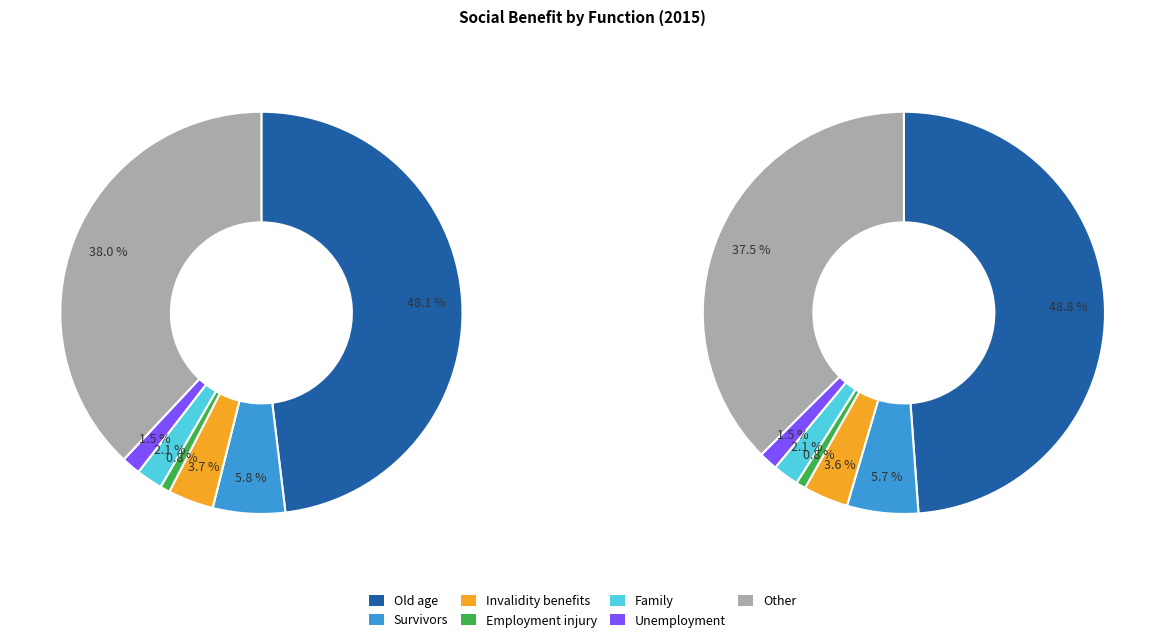

What percentage do Old age and Unemployment together represent?

49.6%